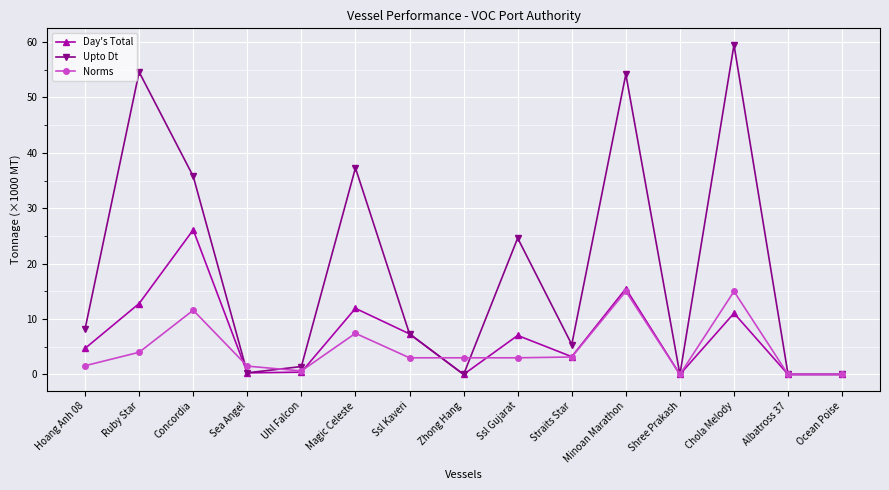

True or false: Norms has a value of 15.0 at Minoan Marathon.

True